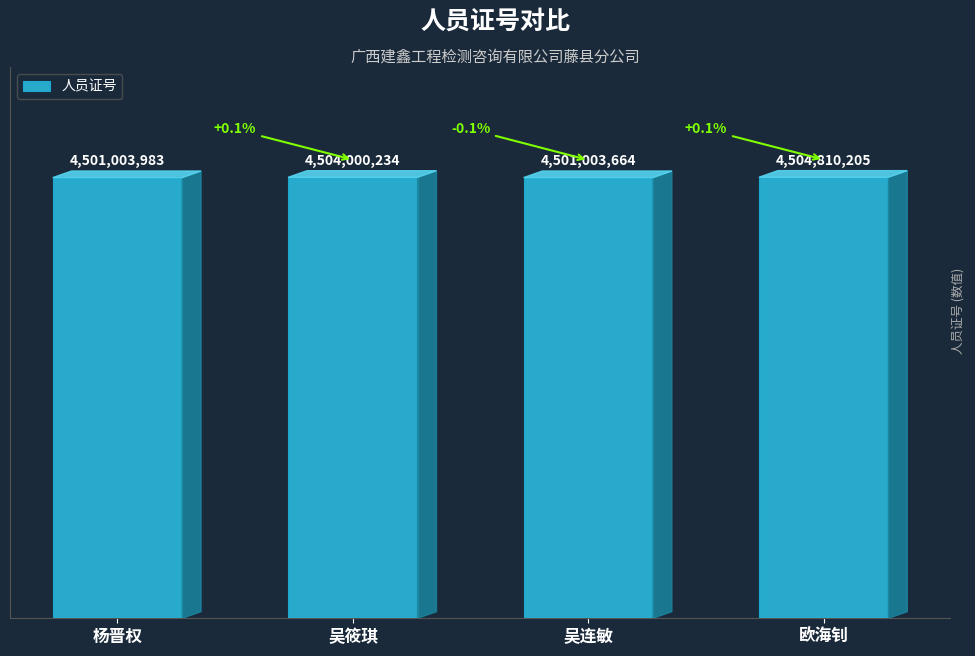

What is the sum of the values at 吴筱琪 and 杨晋权?

9005004217